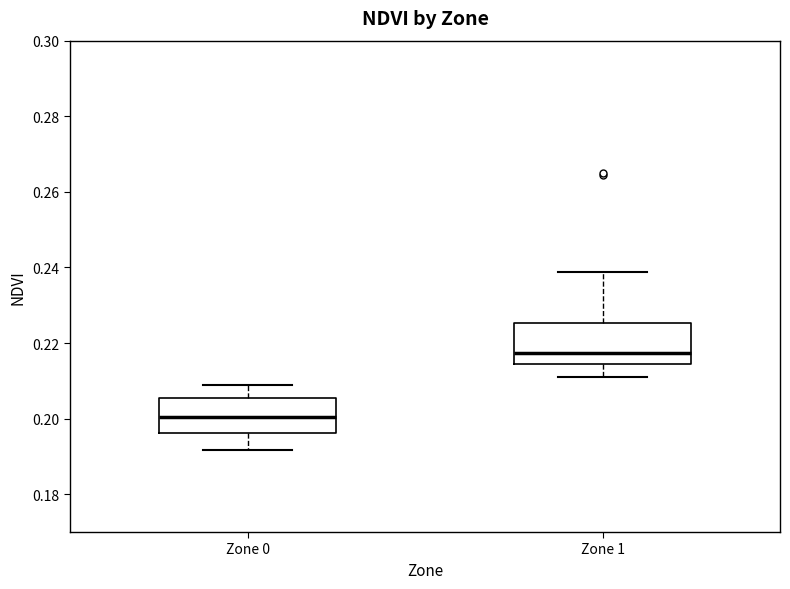

Which box's median line is the highest?

Zone 1